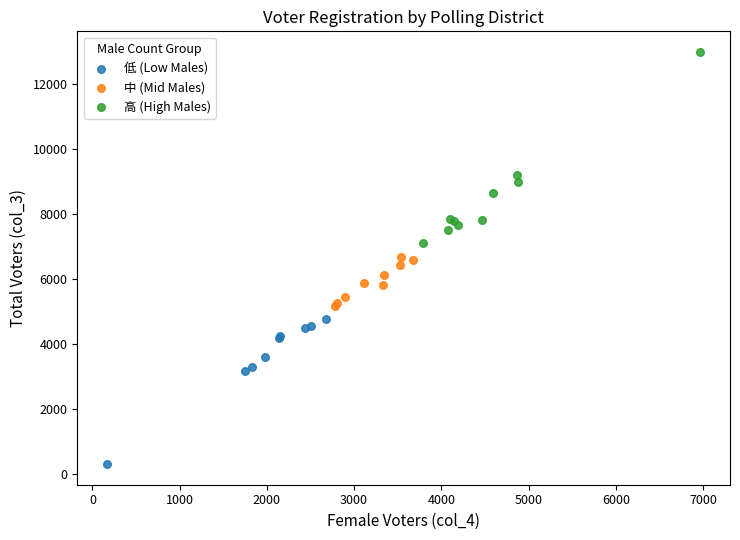

Which series reaches the minimum Y coordinate?

低 (Low Males)